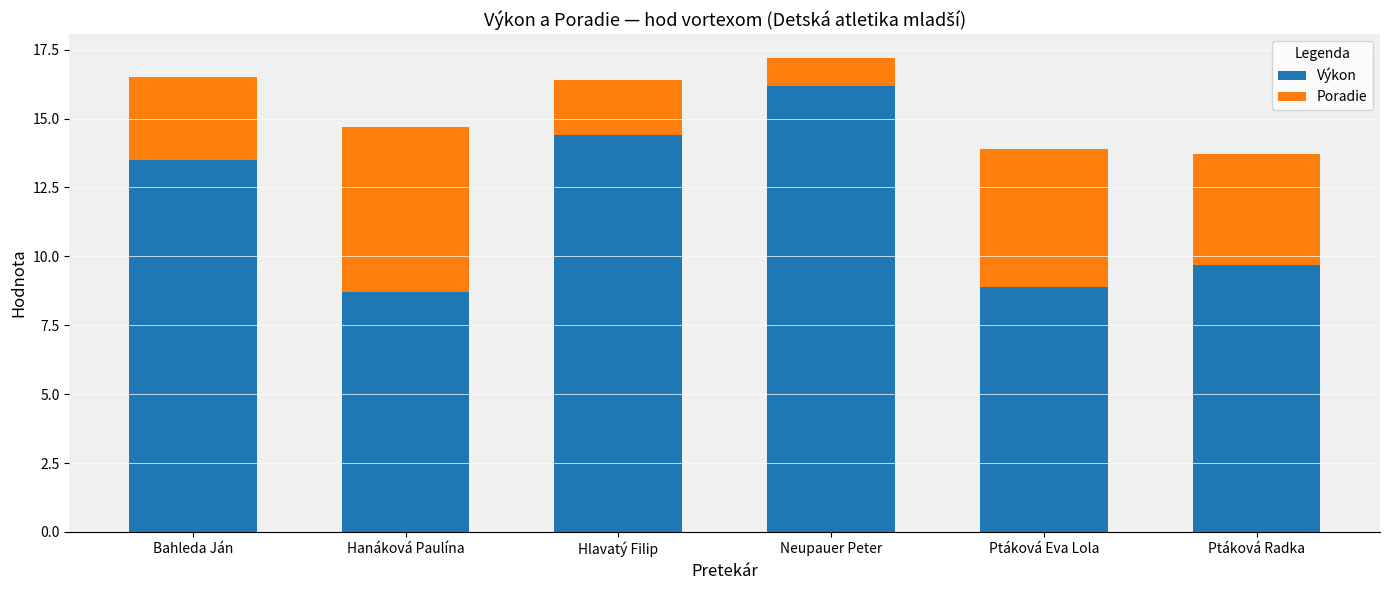

At which label does Výkon first exceed 13?

Bahleda Ján